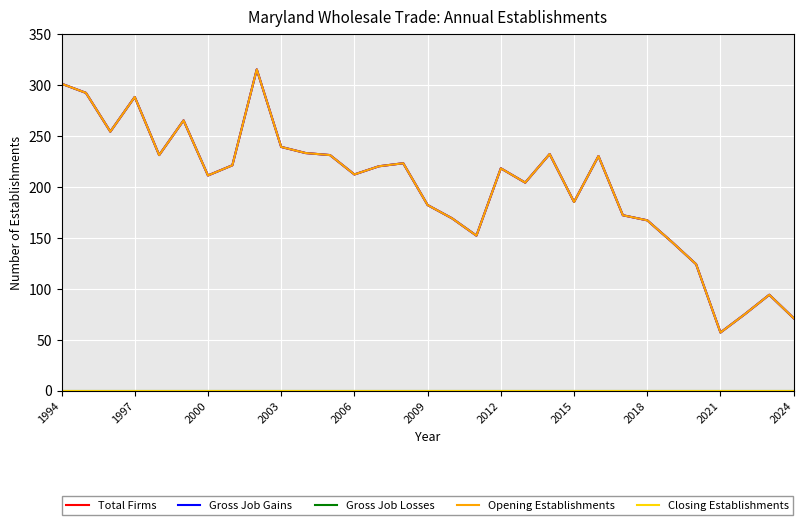

Does the chart display data point markers on the line(s)?

No